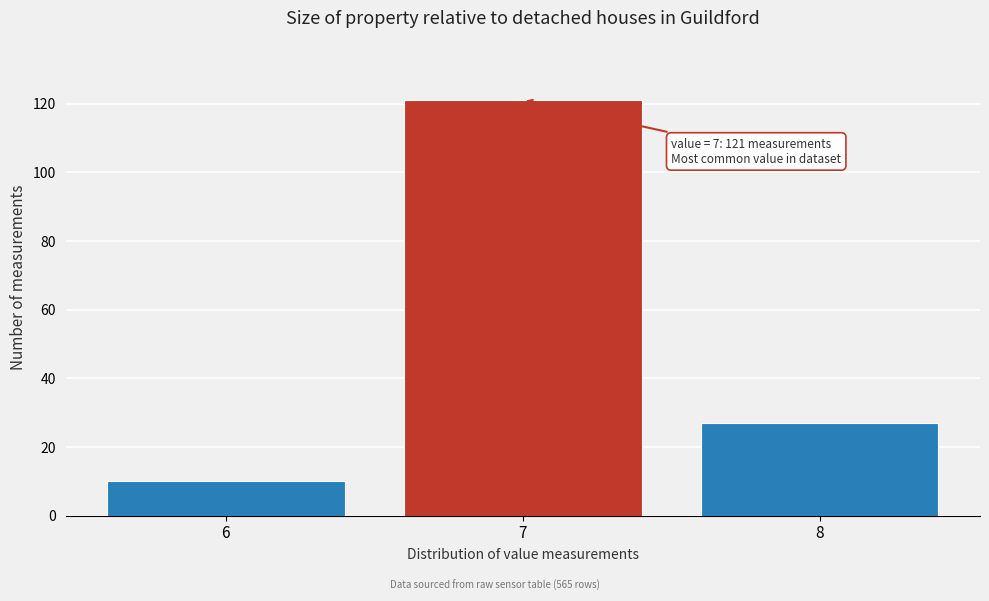

Reading right to left, what are all the values shown in this chart?

8=27	7=121	6=10